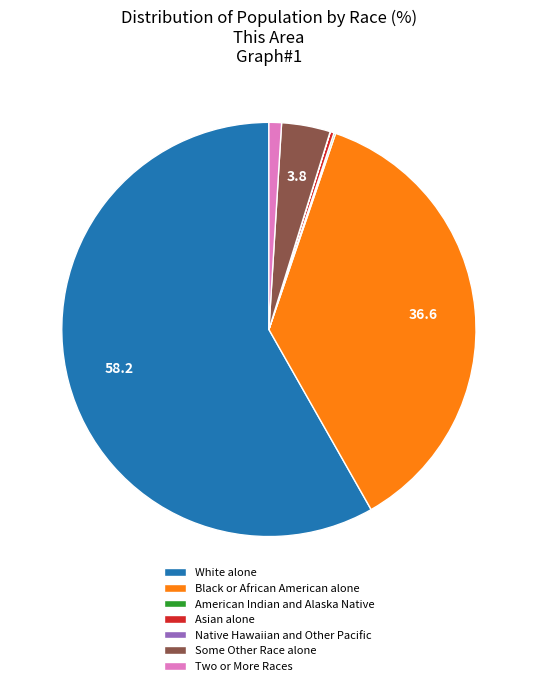

Do White alone and Black or African American alone together represent more than half of the pie?

Yes